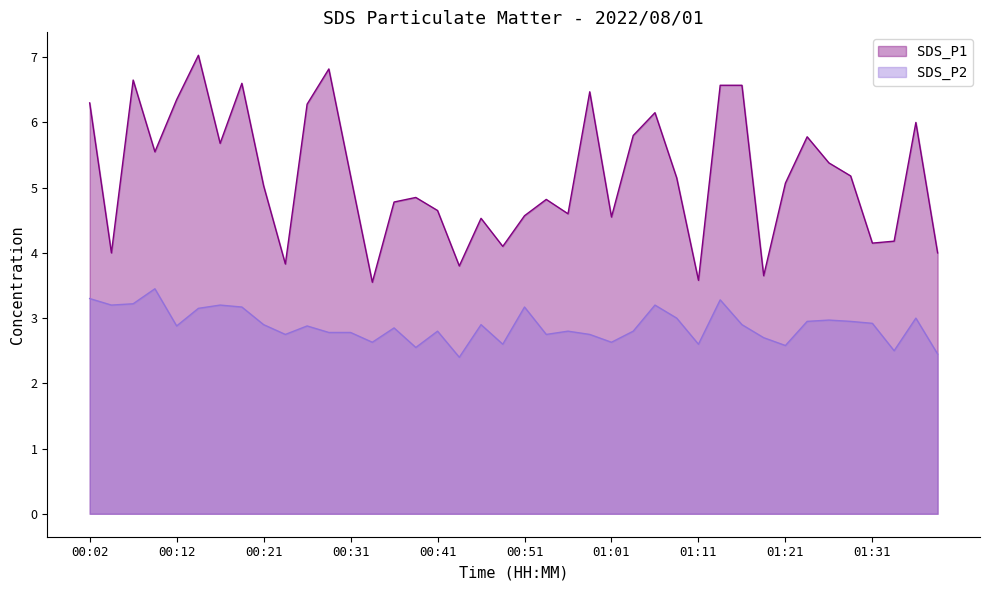

Between 00:51 and 01:29, which is larger?

01:29